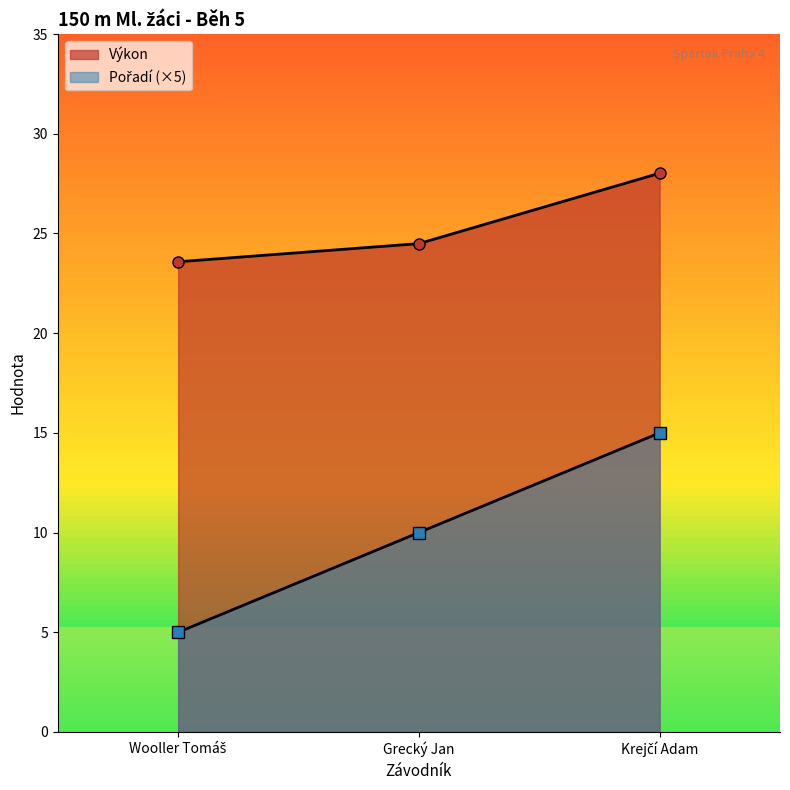

What is the average value of the Pořadí series?

10.0